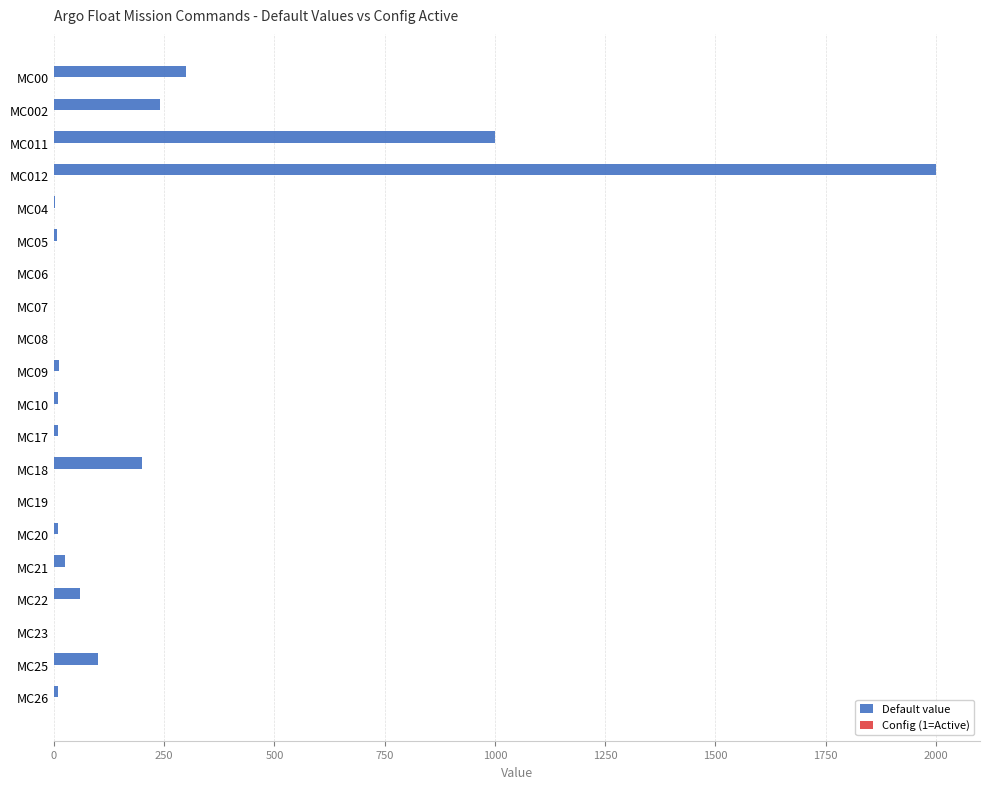

What is the sum of all Default value values?

3987